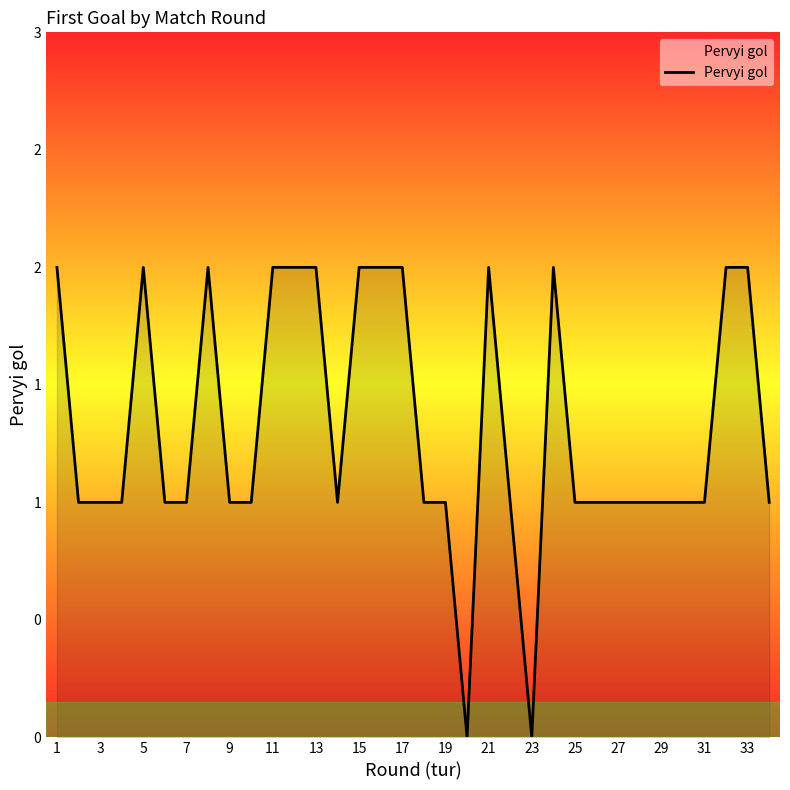

True or false: there are more than 1 points higher than both neighbors.

True